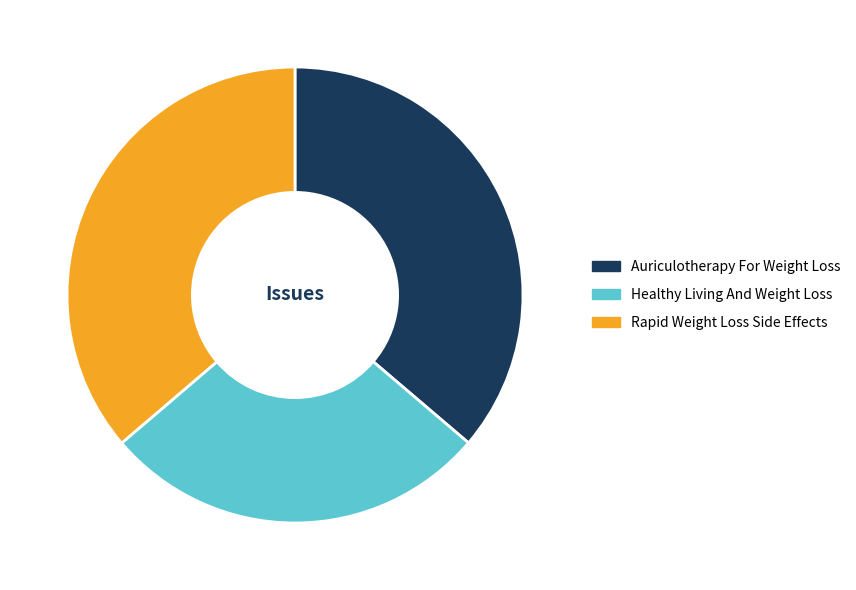

Which category has the smallest portion of the pie?

Healthy Living And Weight Loss